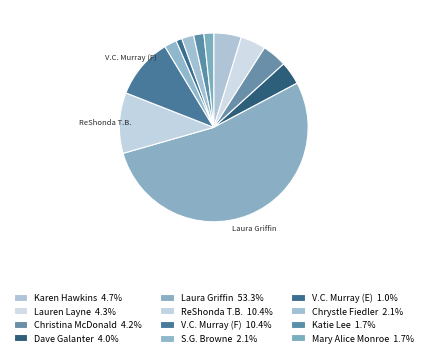

Count the number of slices in the pie.

12